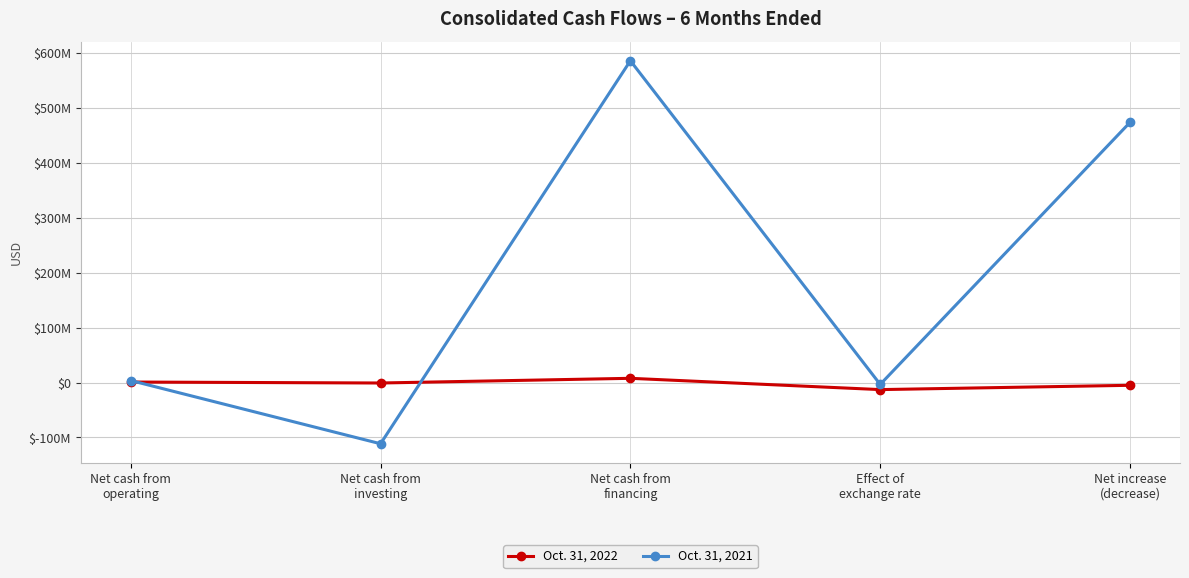

What are all the series names shown in the legend?

Oct. 31, 2022, Oct. 31, 2021